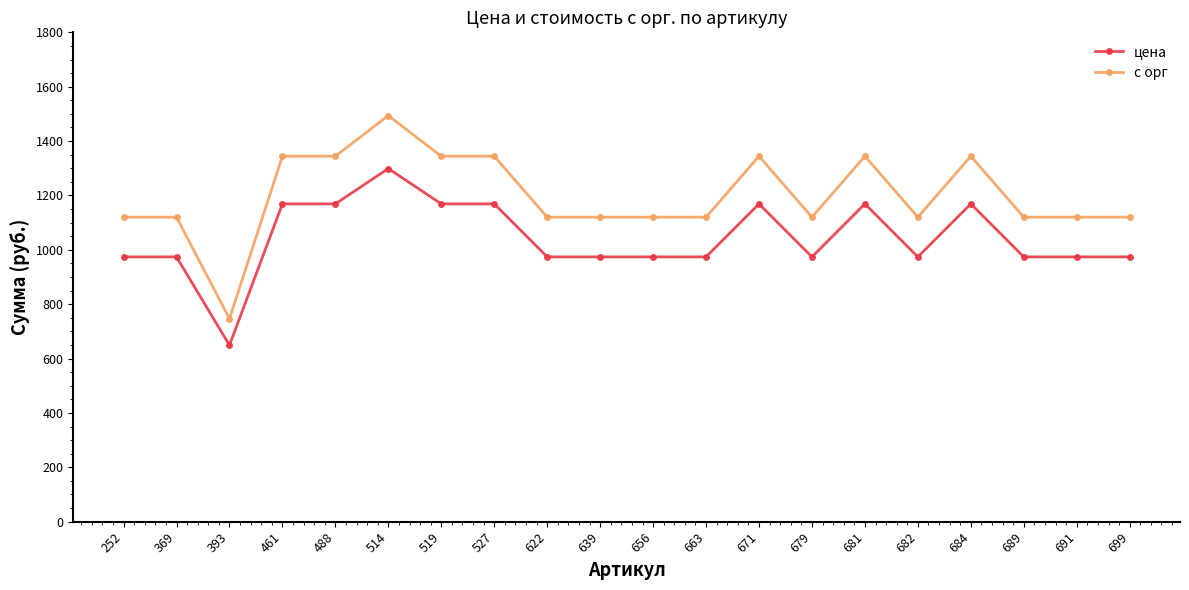

What value does the цена series have at 671?

1169.0